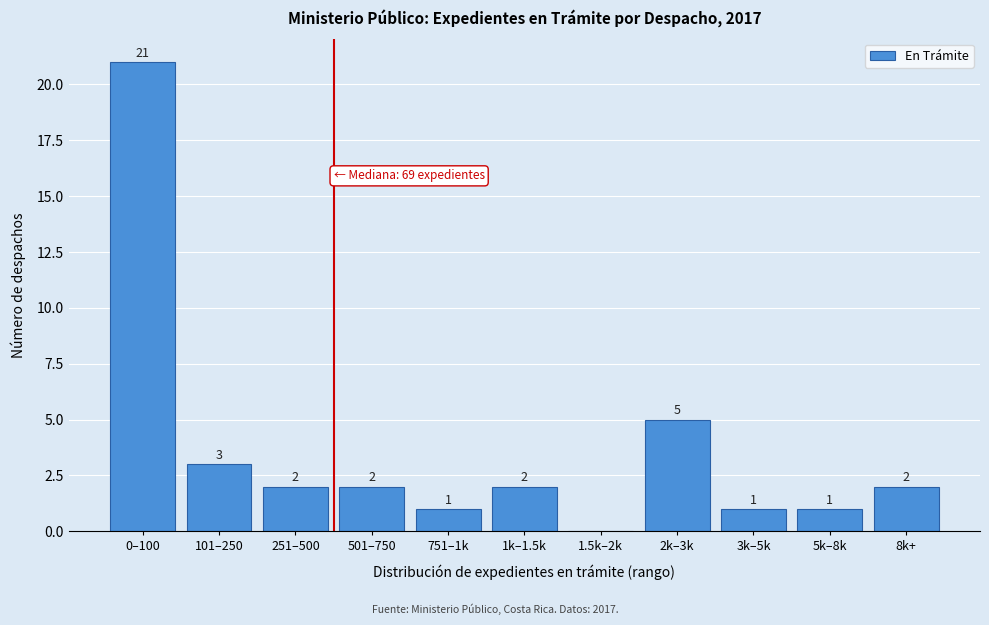

Reading right to left, extract all data points from this chart.

8k+=2	5k–8k=1	3k–5k=1	2k–3k=5	1.5k–2k=0	1k–1.5k=2	751–1k=1	501–750=2	251–500=2	101–250=3	0–100=21